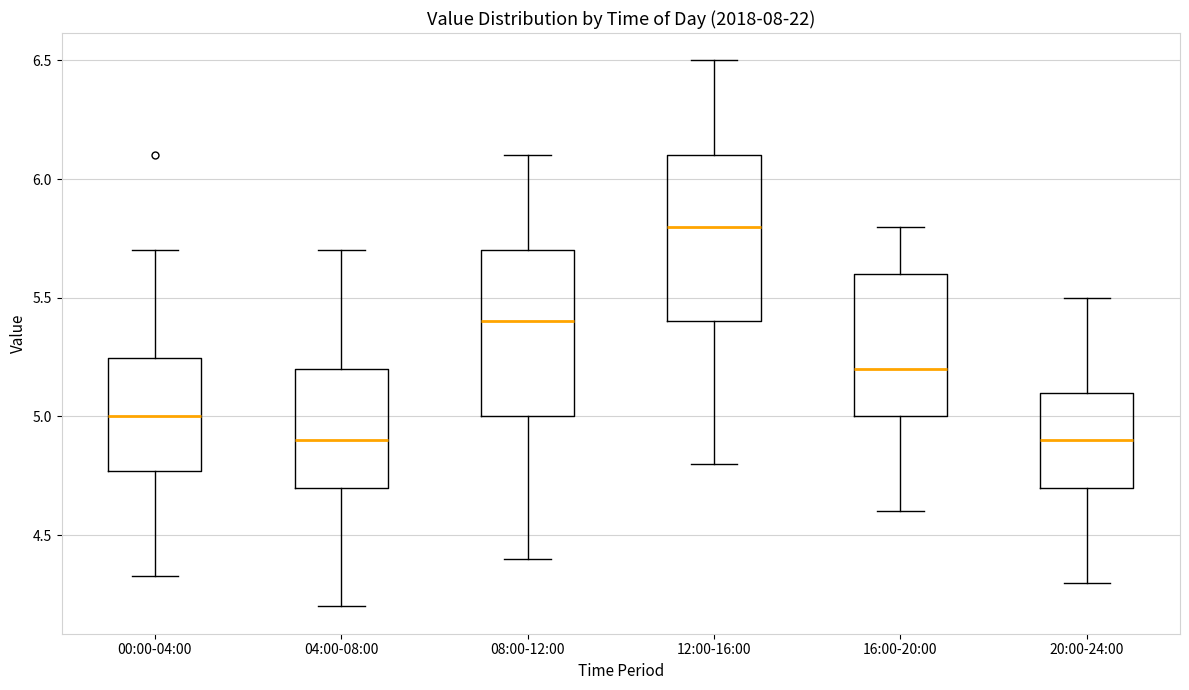

Where does the median line of the box for 04:00-08:00 sit on the y-axis? The values are not printed on the chart, so give them approximately, as read against the axis.

4.90